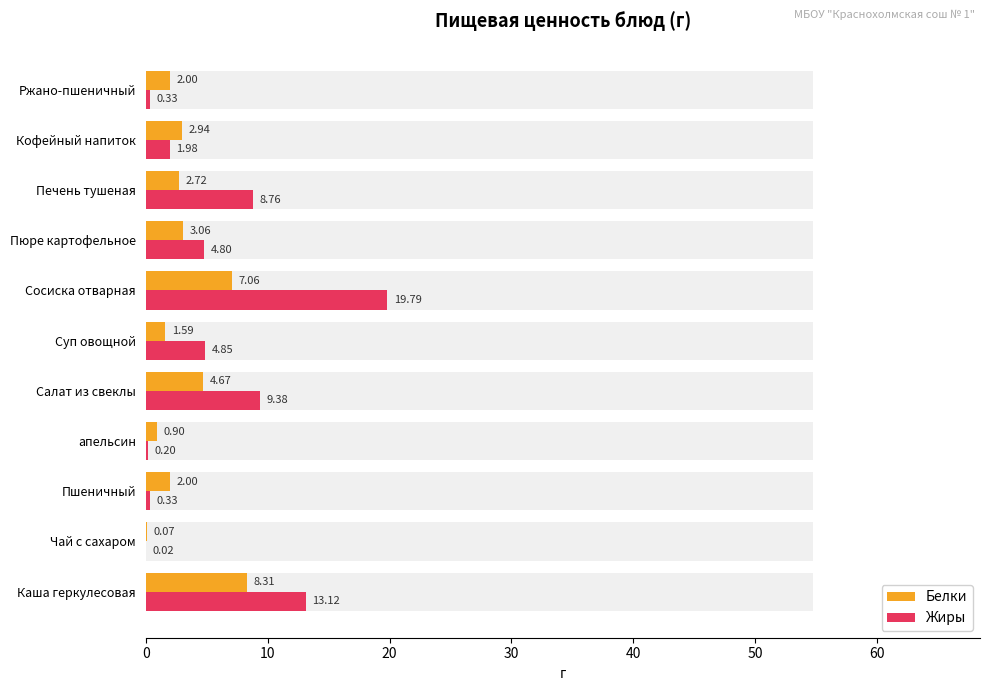

Count the number of categories in the chart.

11